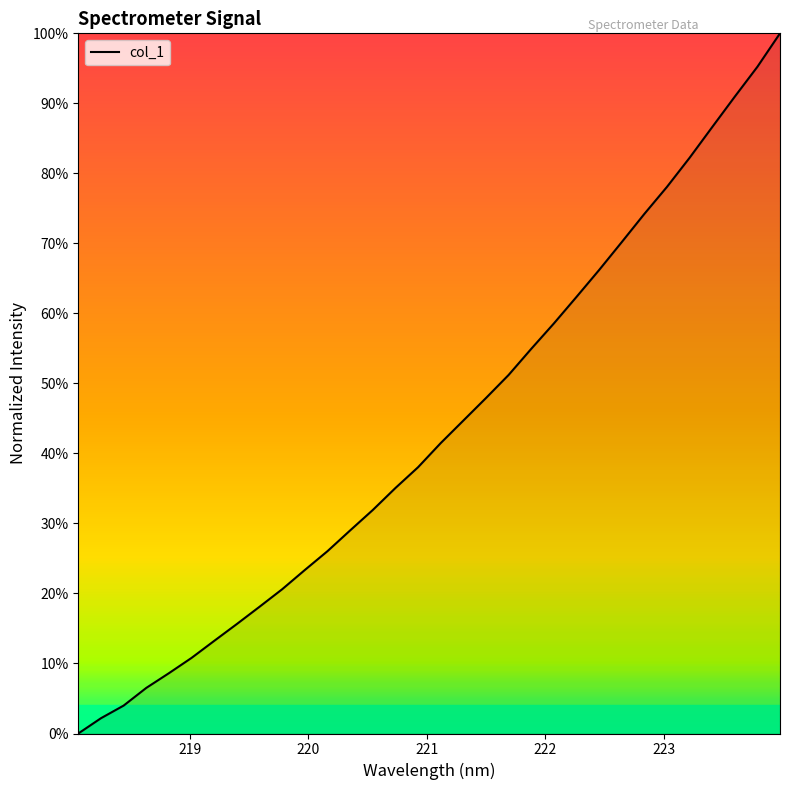

Is this an area chart (filled region under the line)?

Yes